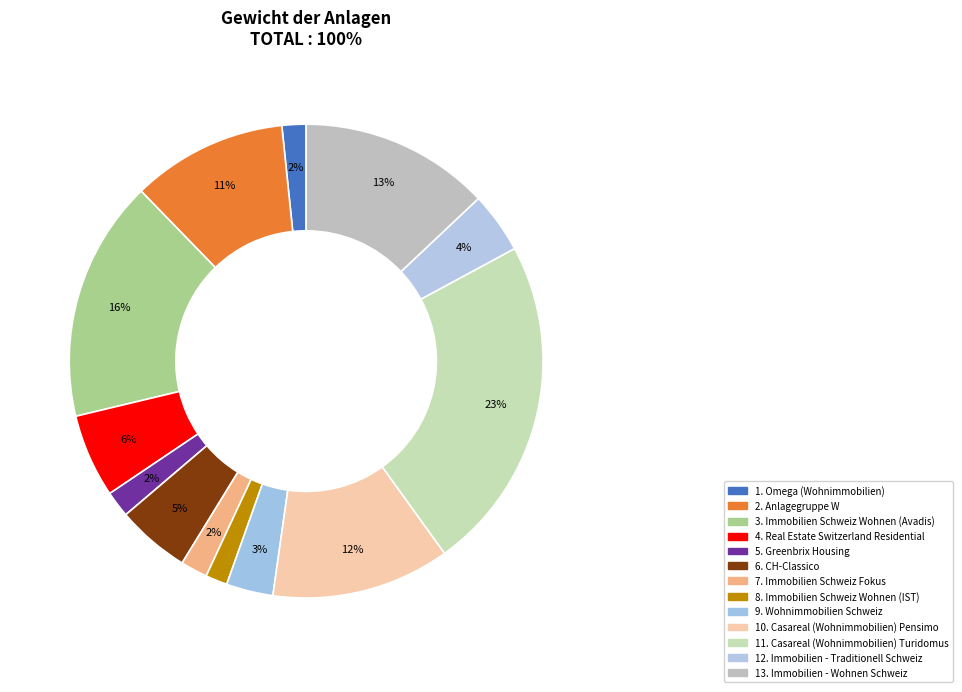

Is it true that 12. Immobilien - Traditionell Schweiz is 1% of the pie?

False